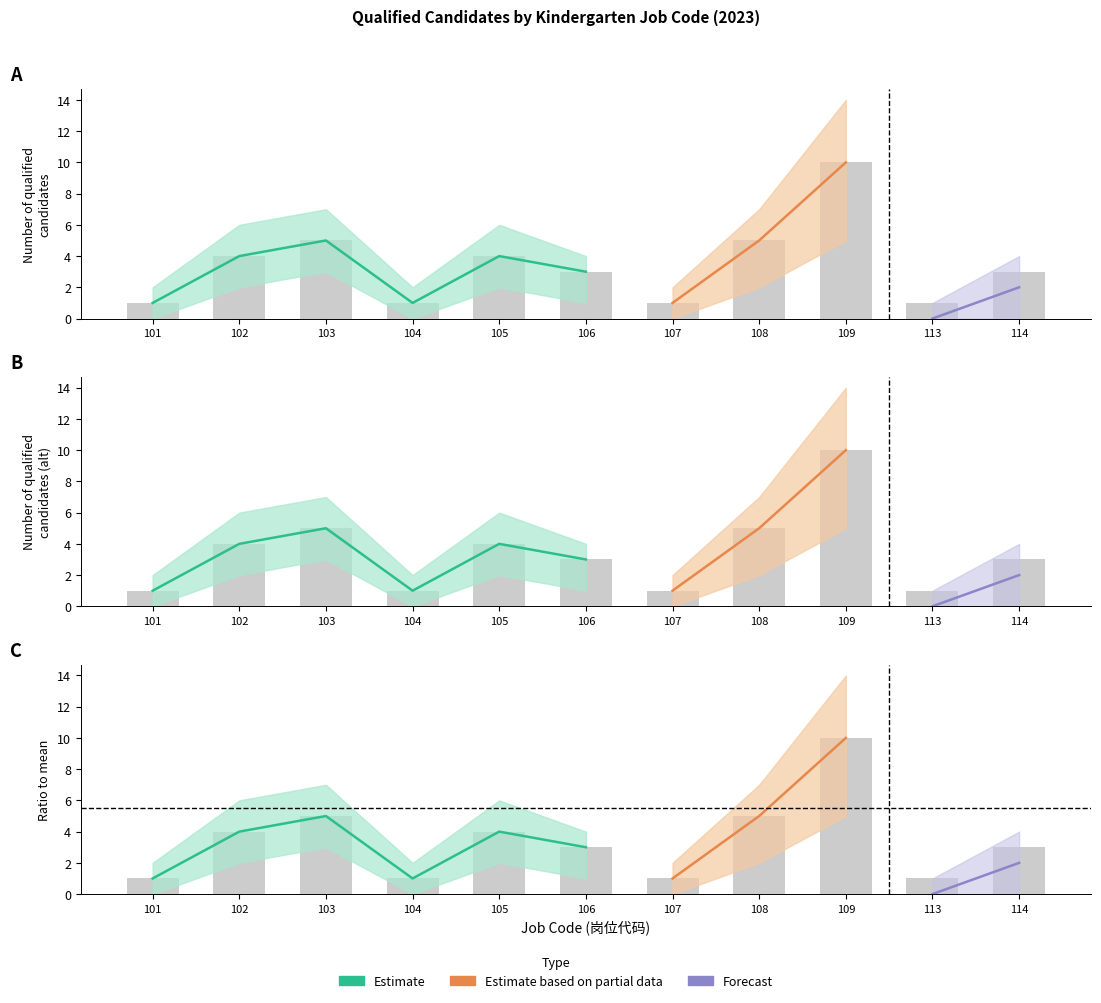

Where is lower nearest to the value 5?

103